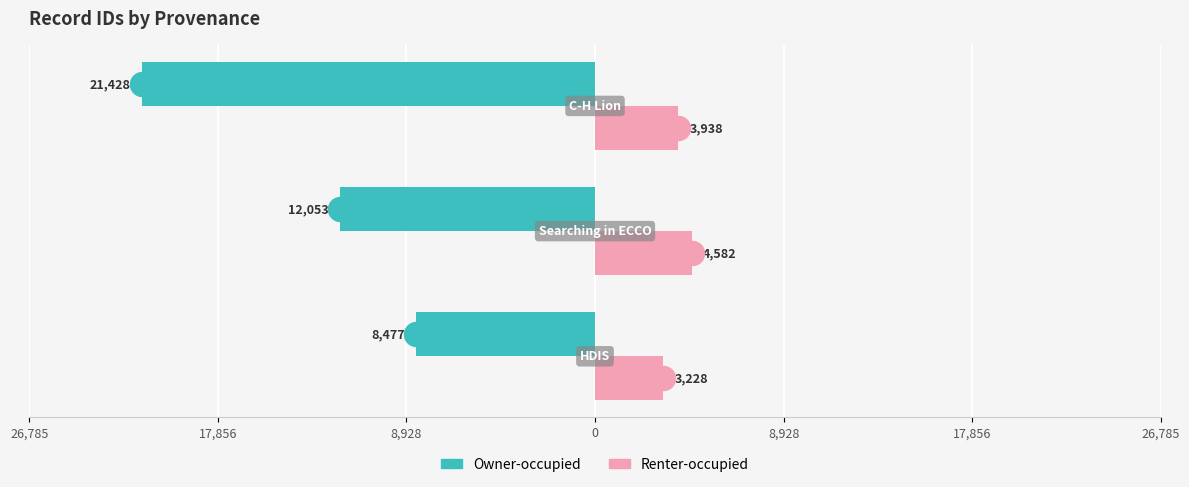

Which series reaches the minimum Y coordinate?

Owner-occupied